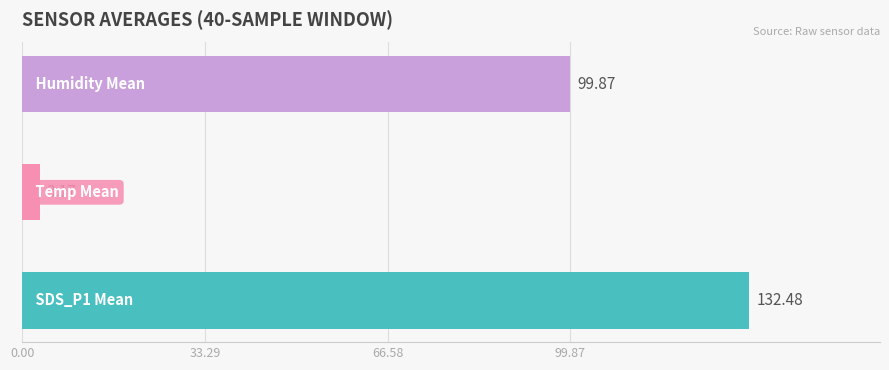

What is the average value?

78.5